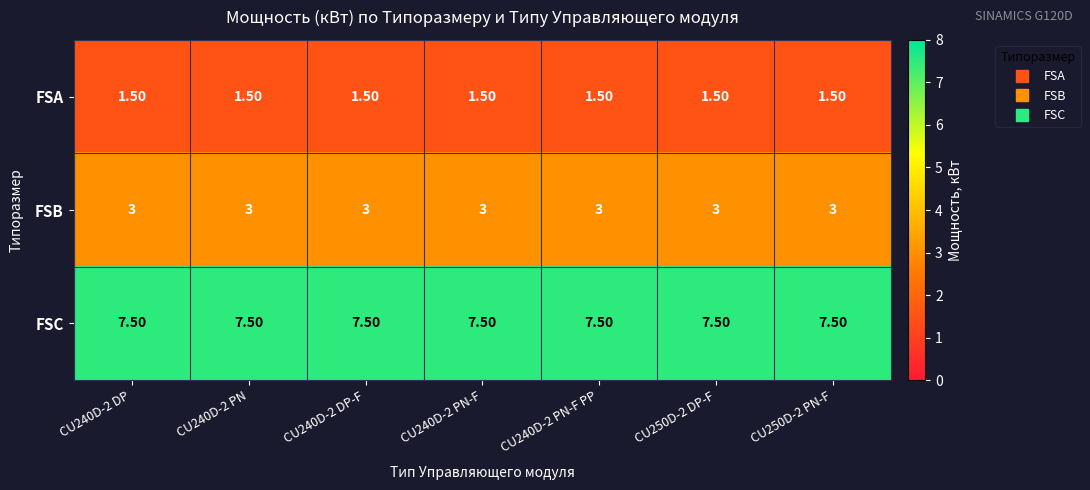

What is the sum of all FSC values?

52.5